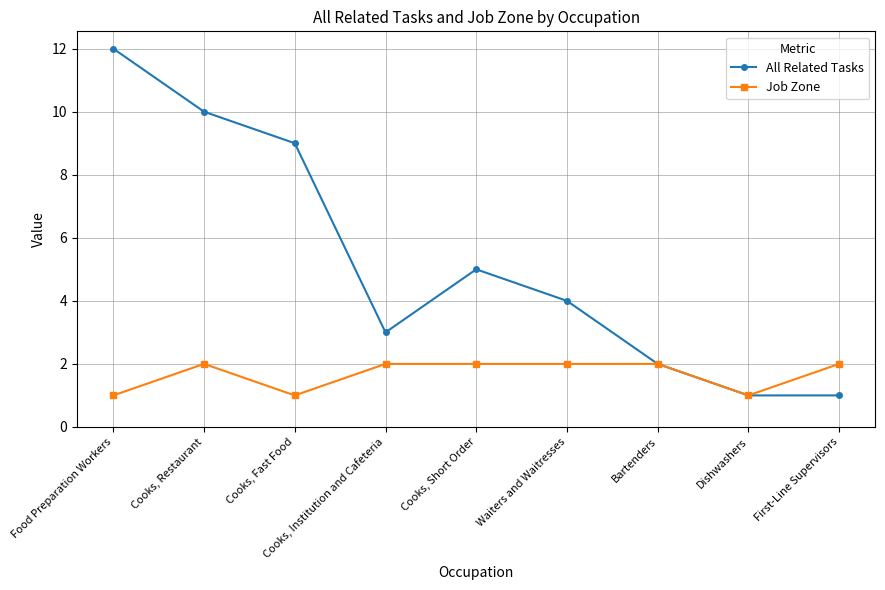

Is it true that All Related Tasks equals 1 at Dishwashers?

True